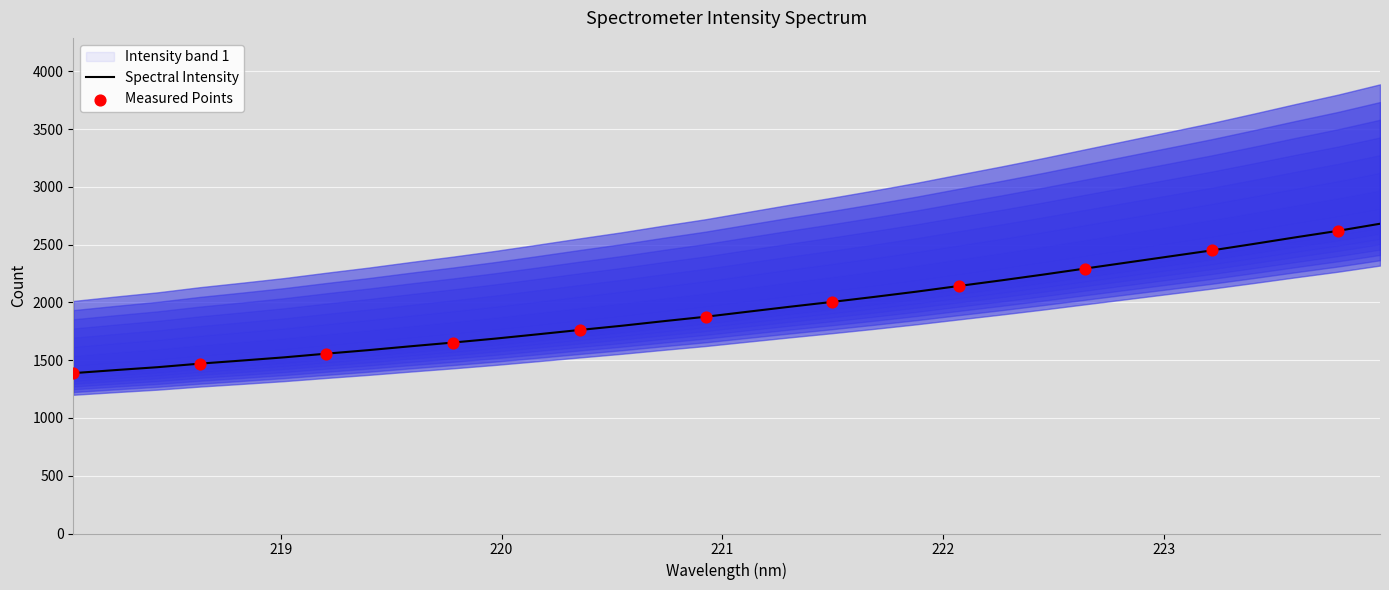

Which has a higher value, 222.4538 or 222.6447?

222.6447